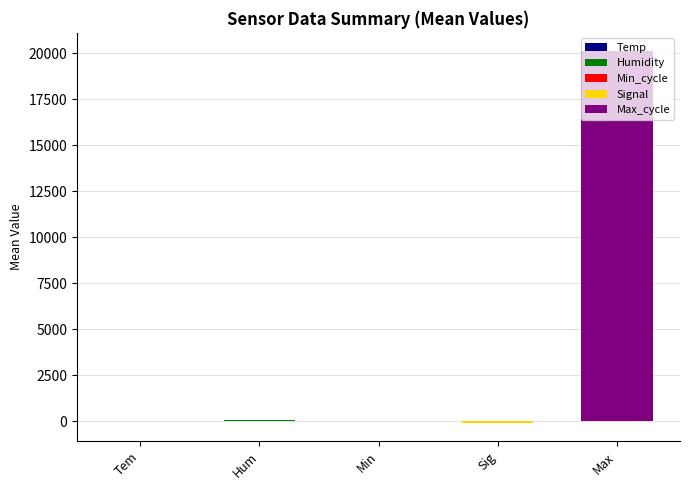

The value at Max is 34195.2. True or false?

False